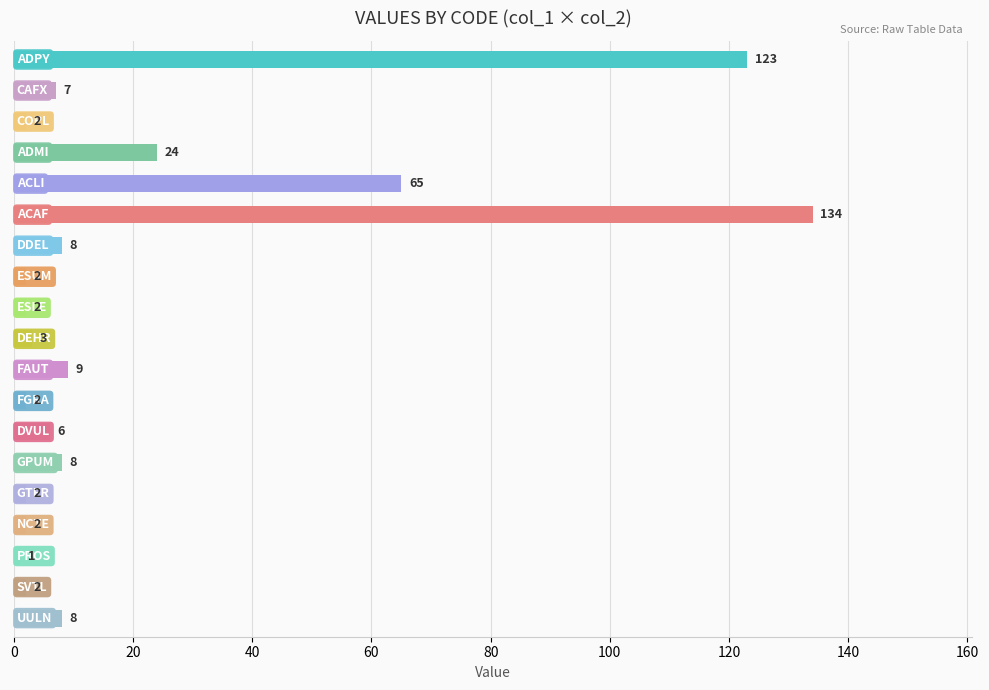

Are the bars horizontal?

Yes